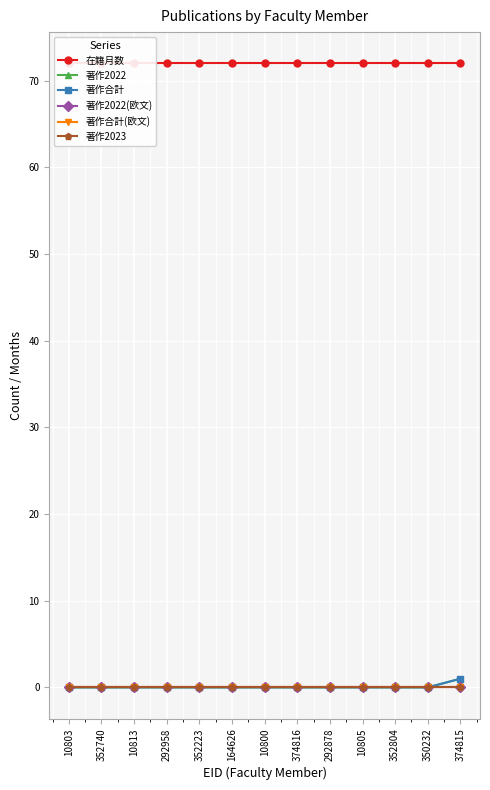

The value of 著作2022 at 292958 is 0. True or false?

True